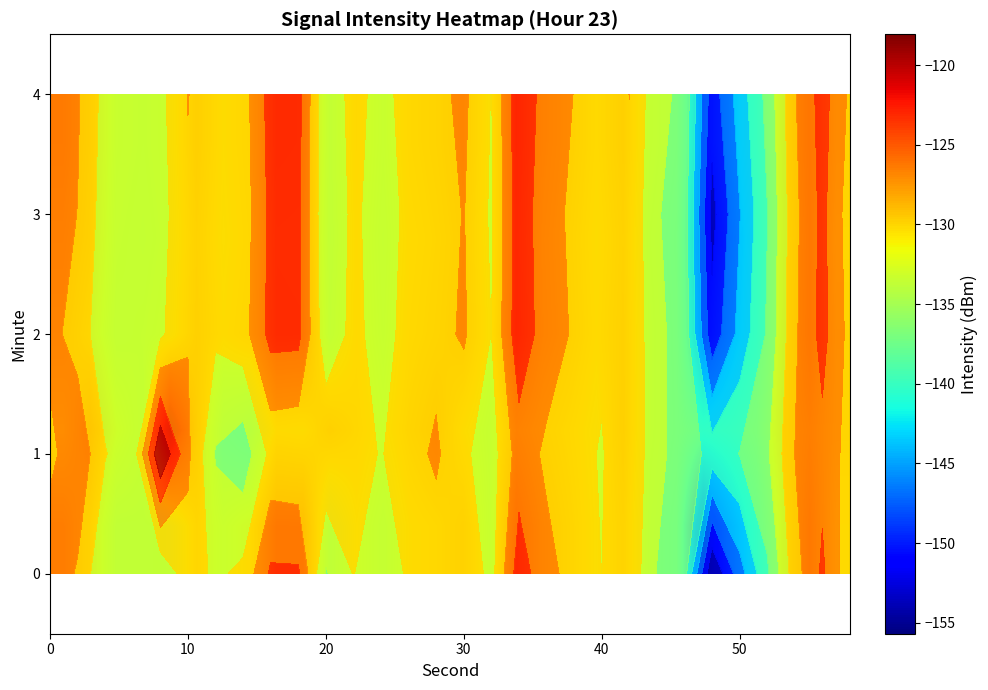

How many distinct data groups are displayed?

5